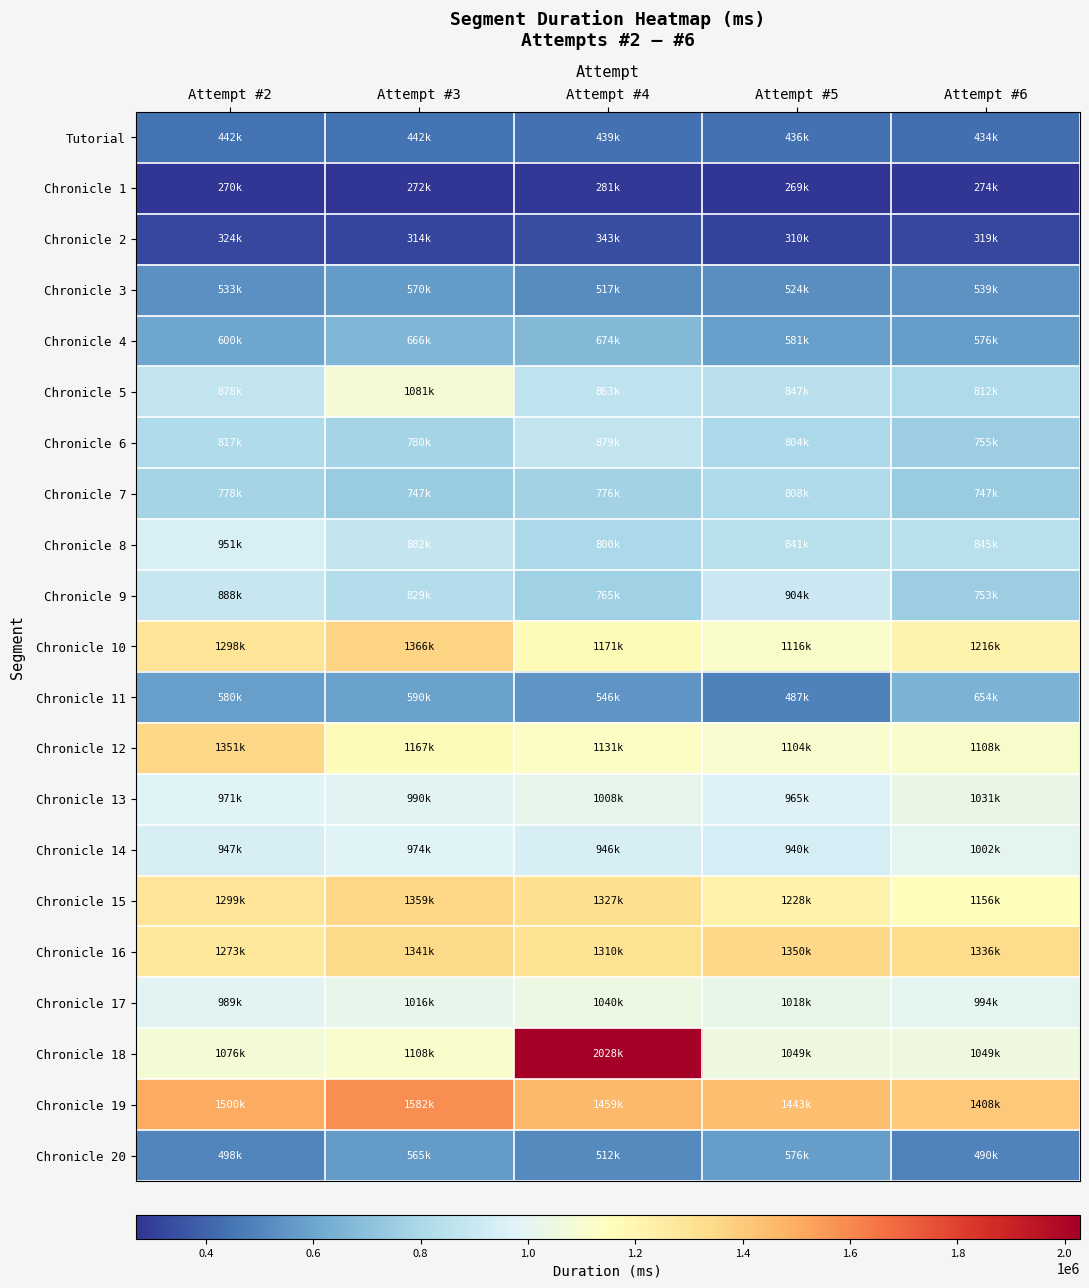

At how many categories does at least one series exceed 881691?

5